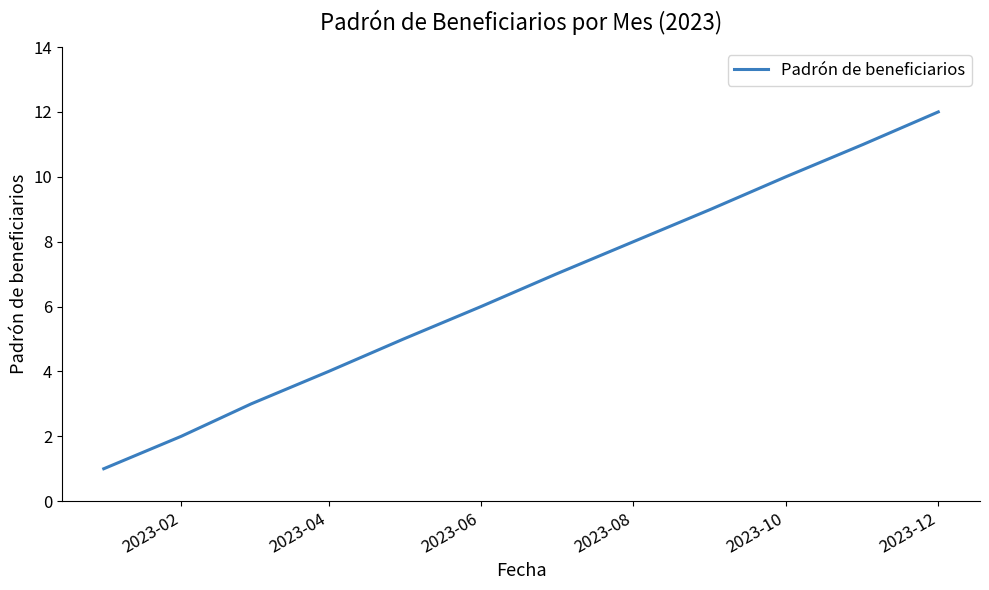

What is the maximum value shown in the chart?

12